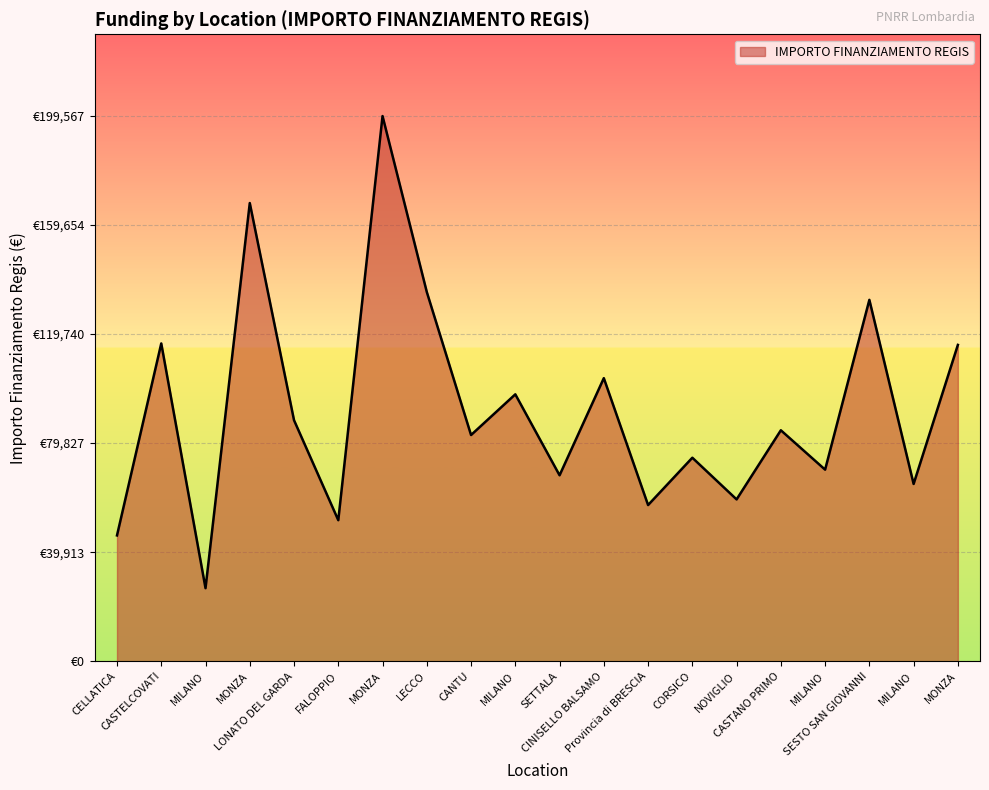

Rank the categories by value from lowest to highest.

MILANO, CELLATICA, FALOPPIO, Provincia di BRESCIA, NOVIGLIO, MILANO, SETTALA, MILANO, CORSICO, CANTU, CASTANO PRIMO, LONATO DEL GARDA, MILANO, CINISELLO BALSAMO, MONZA, CASTELCOVATI, SESTO SAN GIOVANNI, LECCO, MONZA, MONZA